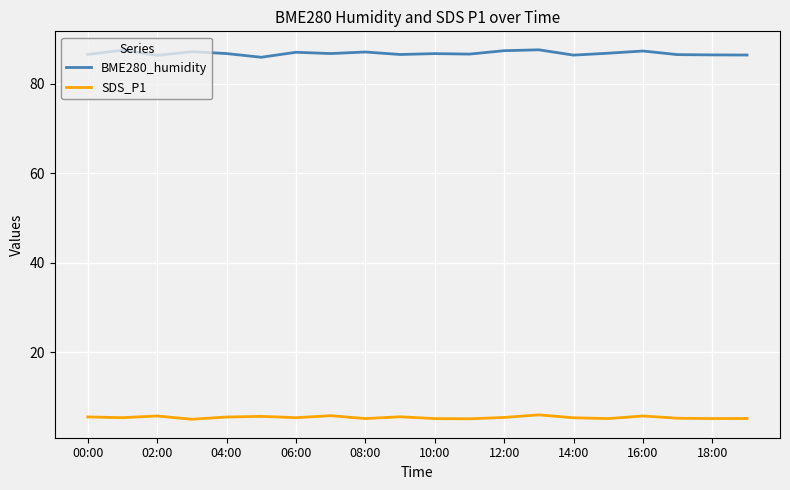

True or false: SDS_P1 and BME280_humidity cross at least once.

False